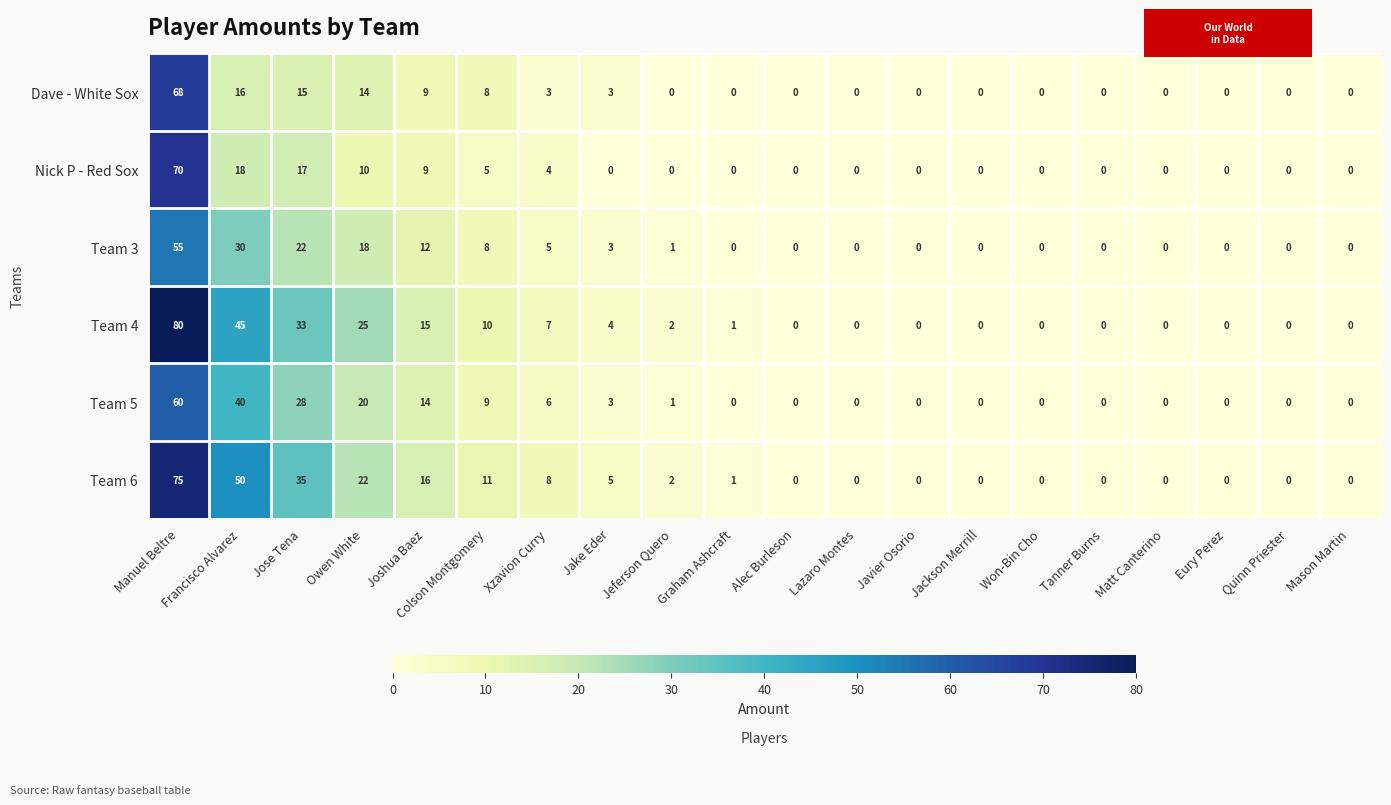

Which label corresponds to the largest value in the chart?

Manuel Beltre